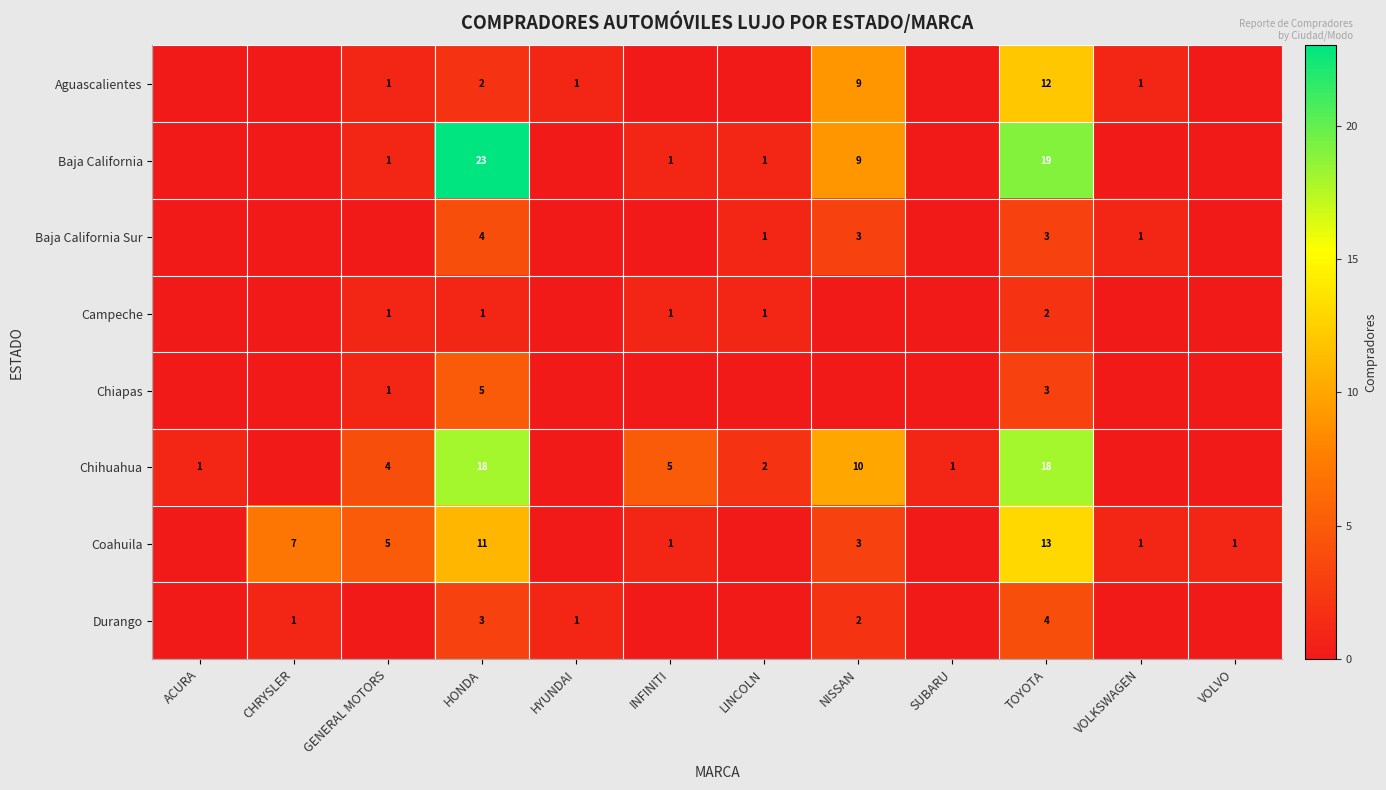

True or false: Baja California Sur has a value of 4 at NISSAN.

False